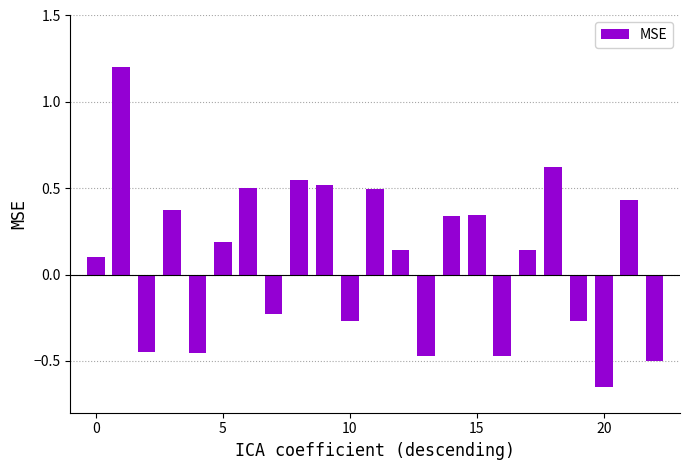

How many categories are shown in the chart?

23